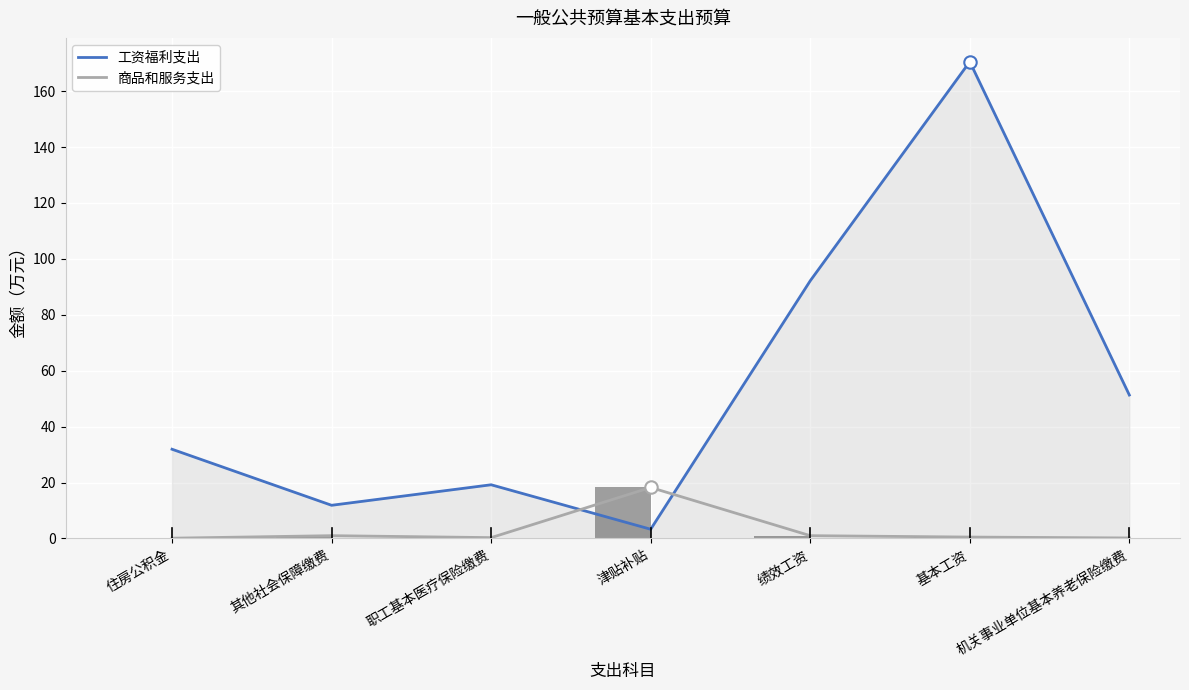

Which series has the largest total across all categories?

工资福利支出